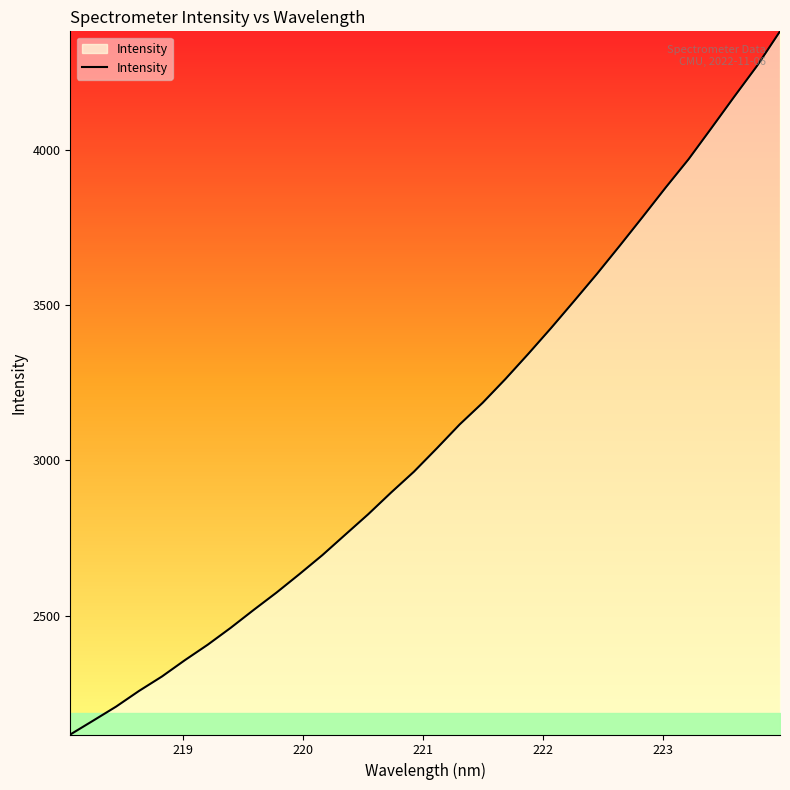

What is the maximum value shown in the chart?

4381.0